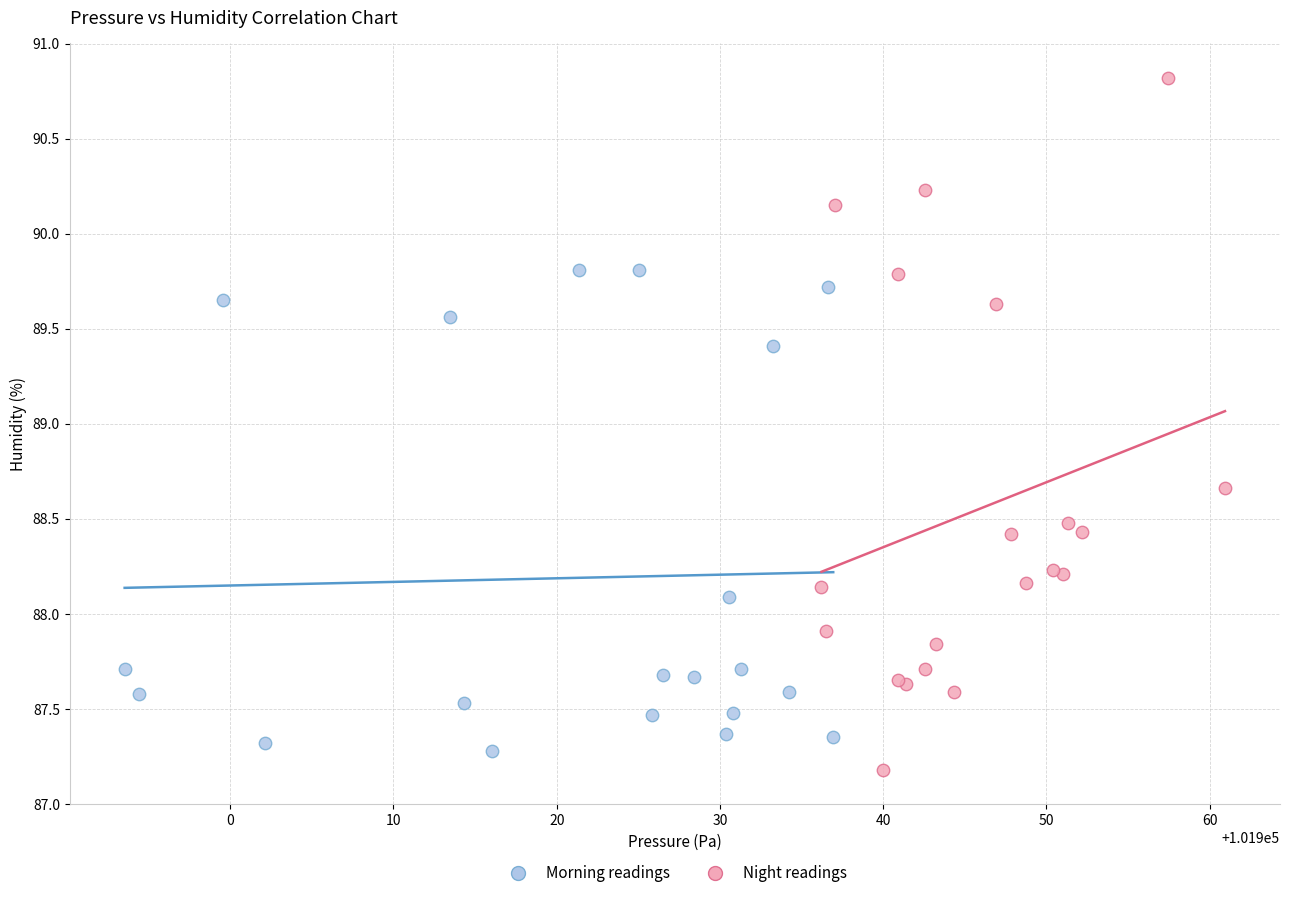

What are all the series names shown in the legend?

Morning readings, Night readings